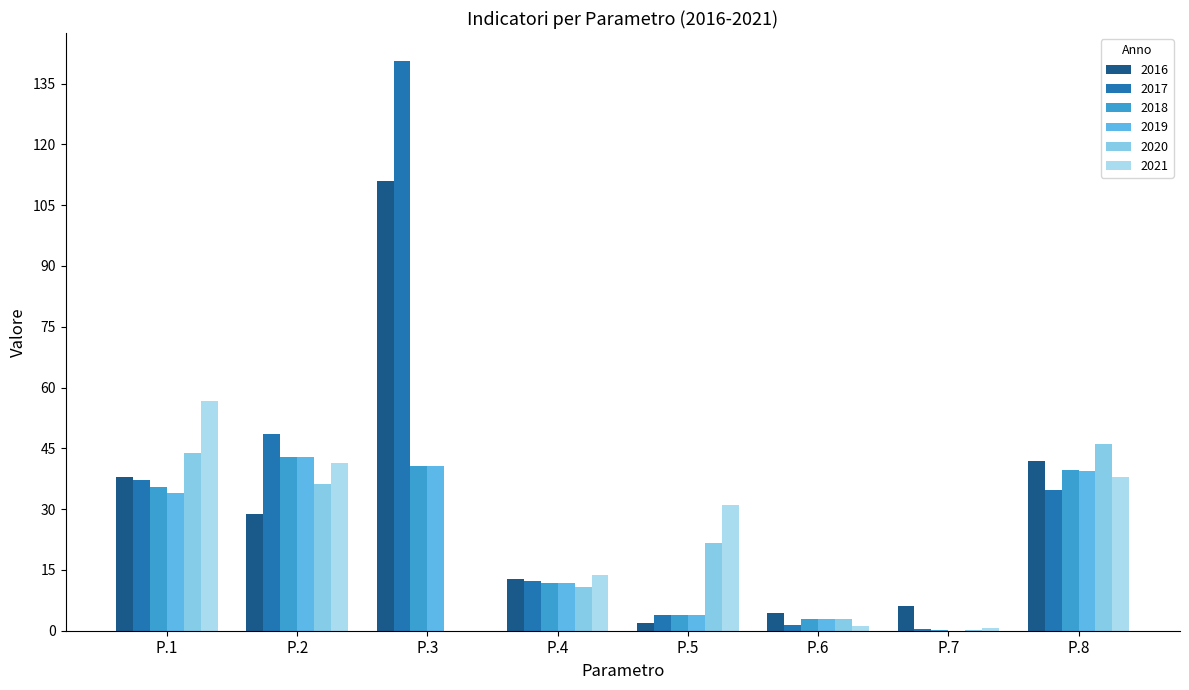

Are the bars grouped side by side (vs. stacked)?

Yes